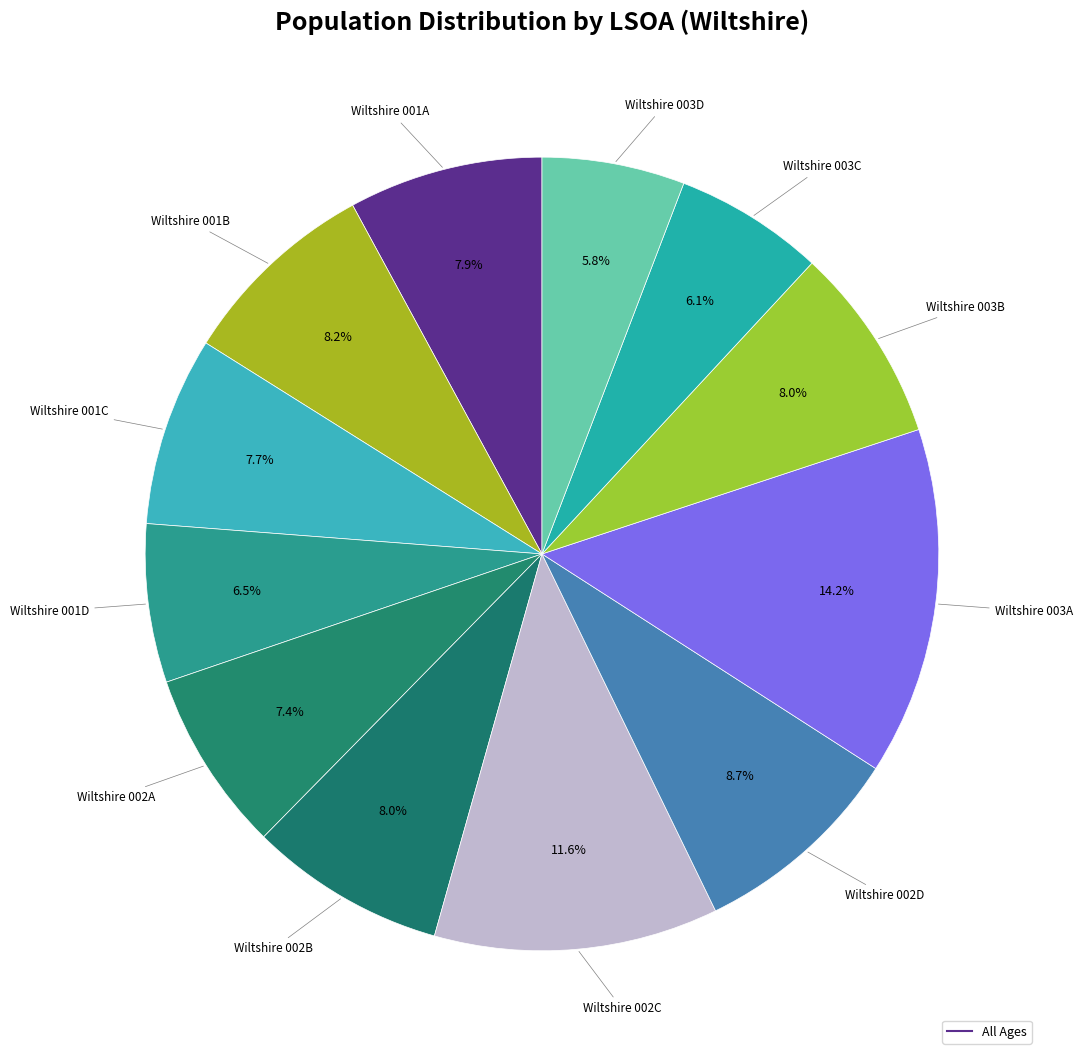

Which category has the biggest portion of the pie?

Wiltshire 003A